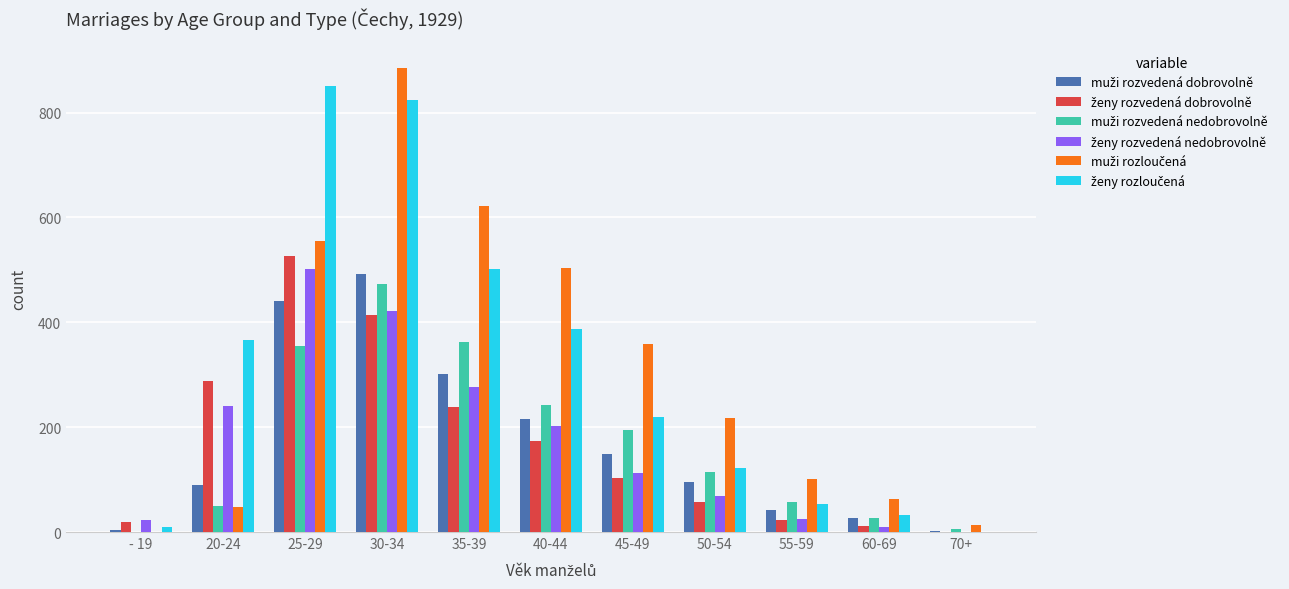

How many categories are shown in the chart?

11